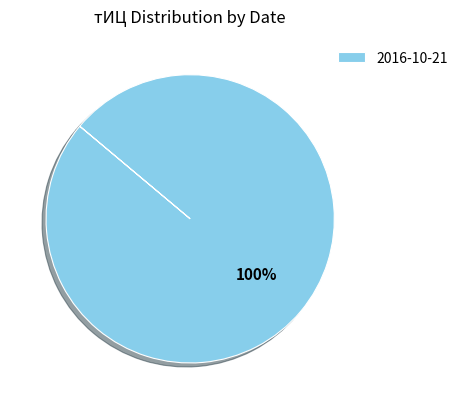

True or false: 2016-10-21 accounts for 93% of the total.

False